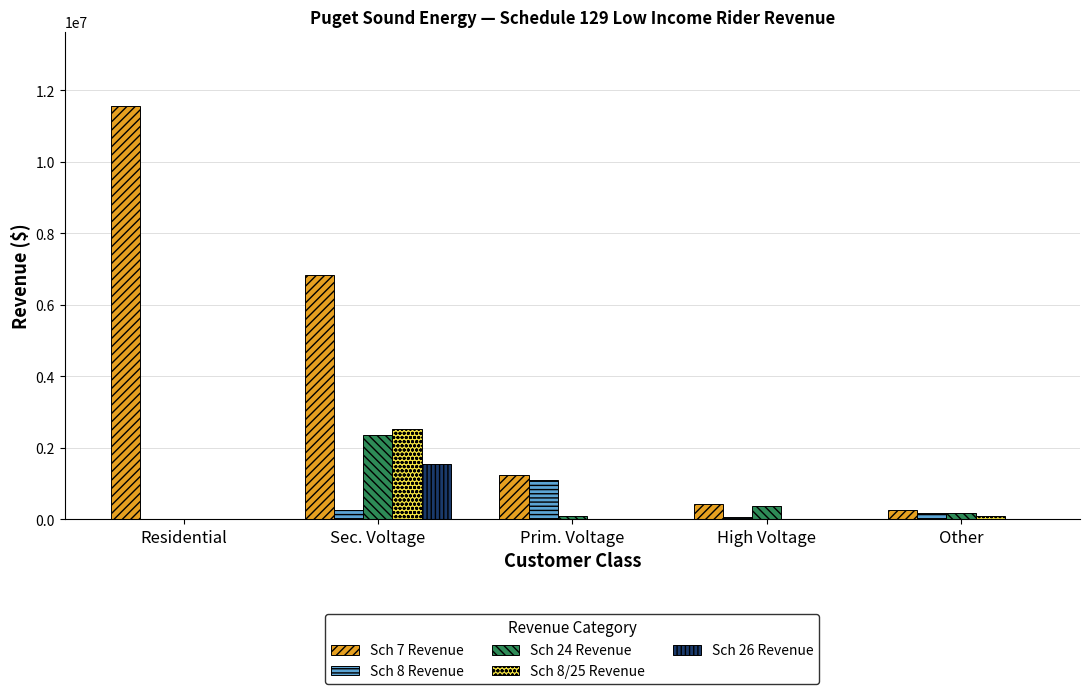

True or false: Sch 7 Revenue has a value of 17090553 at Residential.

False